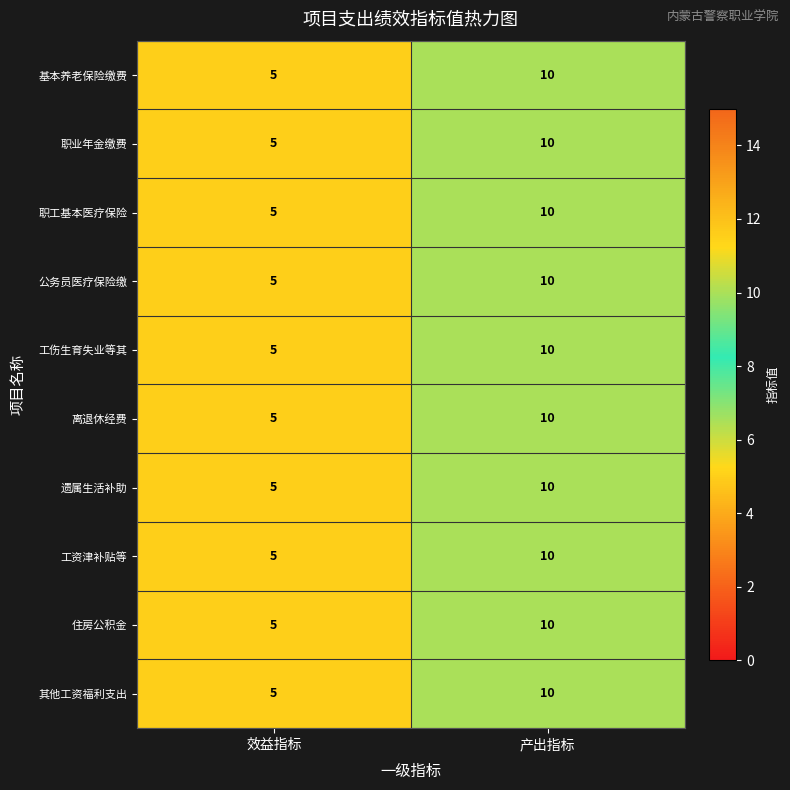

What is the lowest value of the 职业年金缴费 series?

5